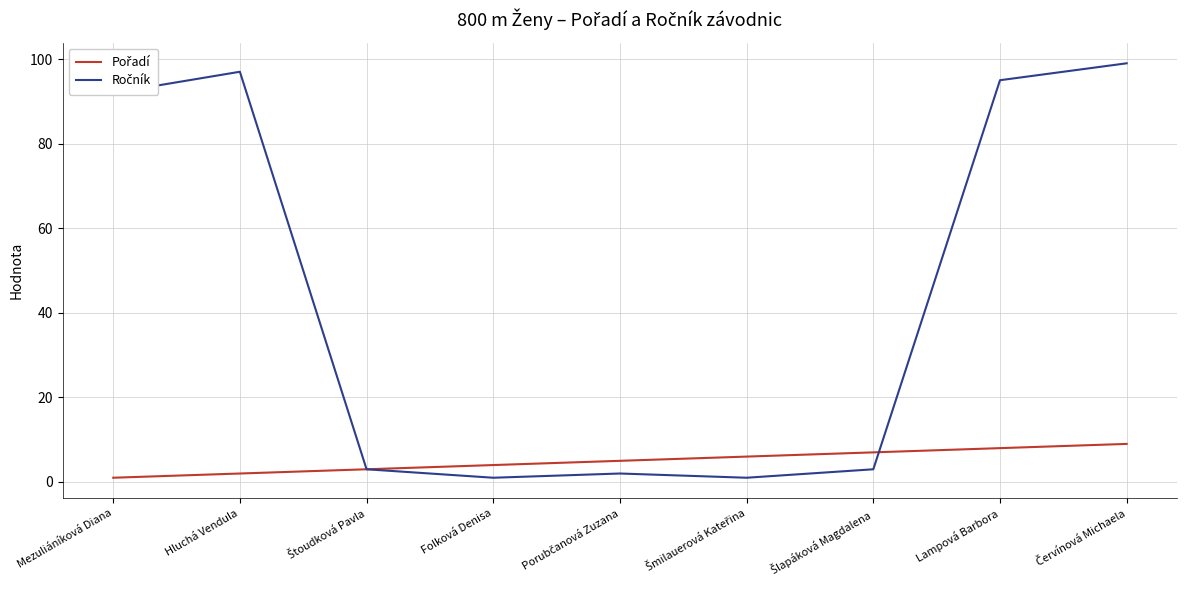

Is this an area chart (filled region under the line)?

No